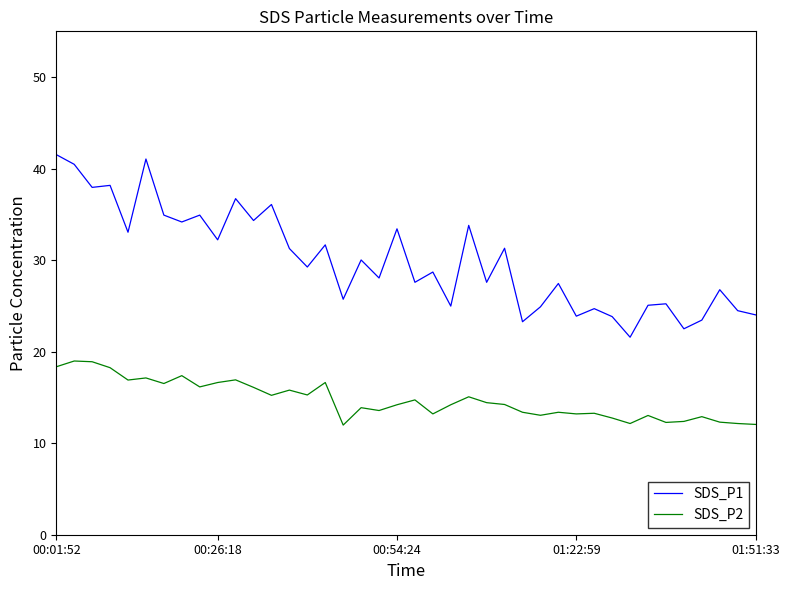

True or false: SDS_P1 and SDS_P2 intersect in this chart.

False